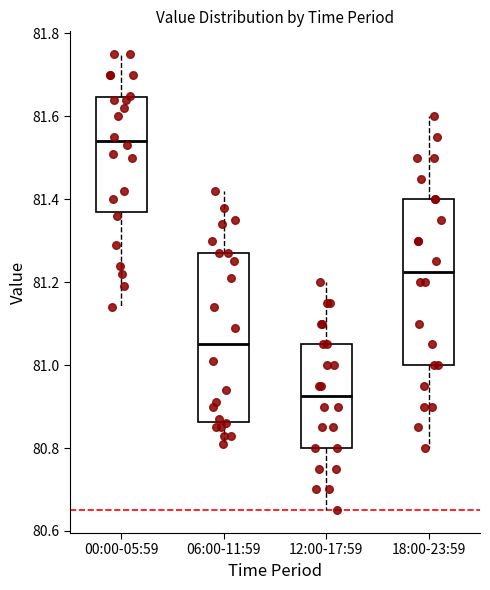

Reading left to right, transcribe this box plot: for each box, give where its median line is, the range the box spans, and where its two whiskers end, as read against the y-axis. The values are not printed on the chart, so give them approximately, as read against the axis.

00:00-05:59: median 81.54, box 81.38 to 81.64, whiskers 81.14 to 81.76
06:00-11:59: median 81.06, box 80.86 to 81.28, whiskers 80.82 to 81.42
12:00-17:59: median 80.92, box 80.80 to 81.06, whiskers 80.66 to 81.20
18:00-23:59: median 81.22, box 81.00 to 81.40, whiskers 80.80 to 81.60